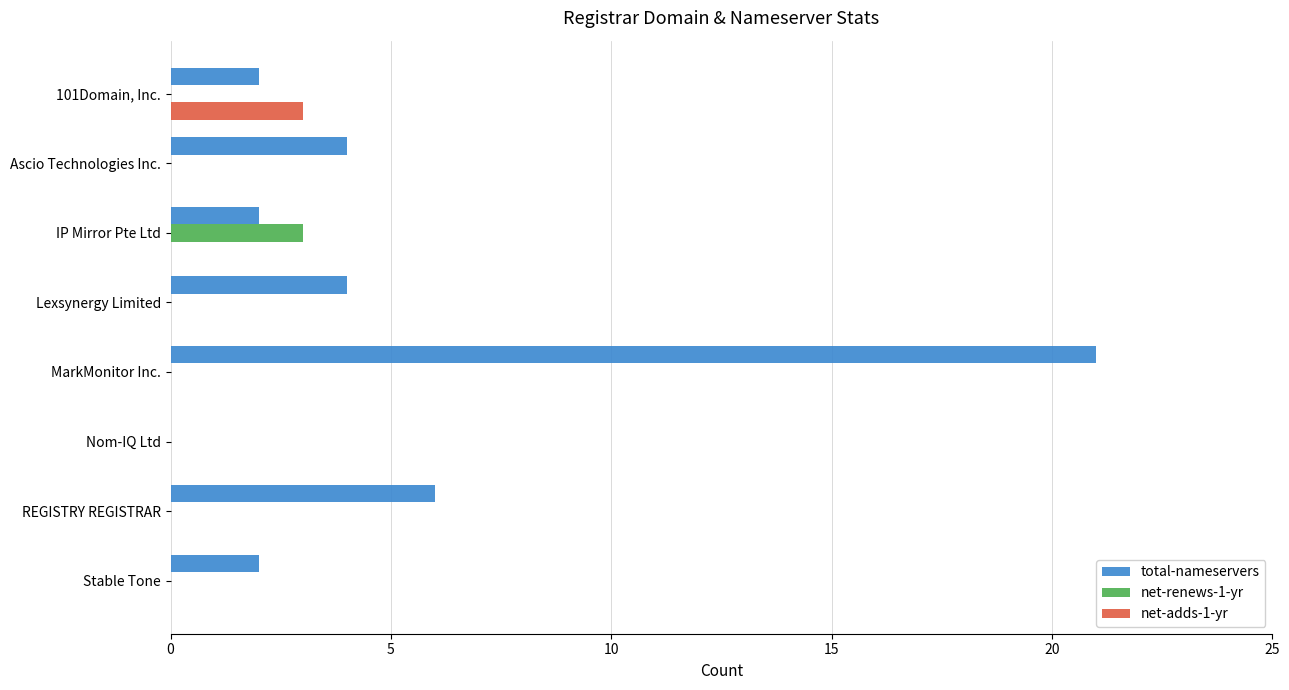

What is the sum of all net-adds-1-yr values?

3